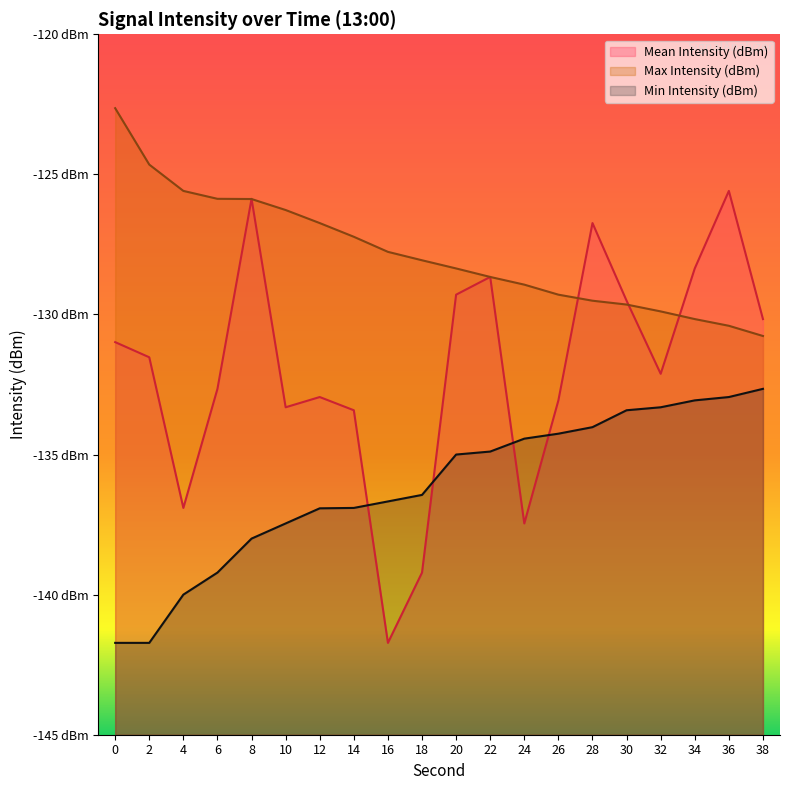

How many lines are shown in the chart?

3